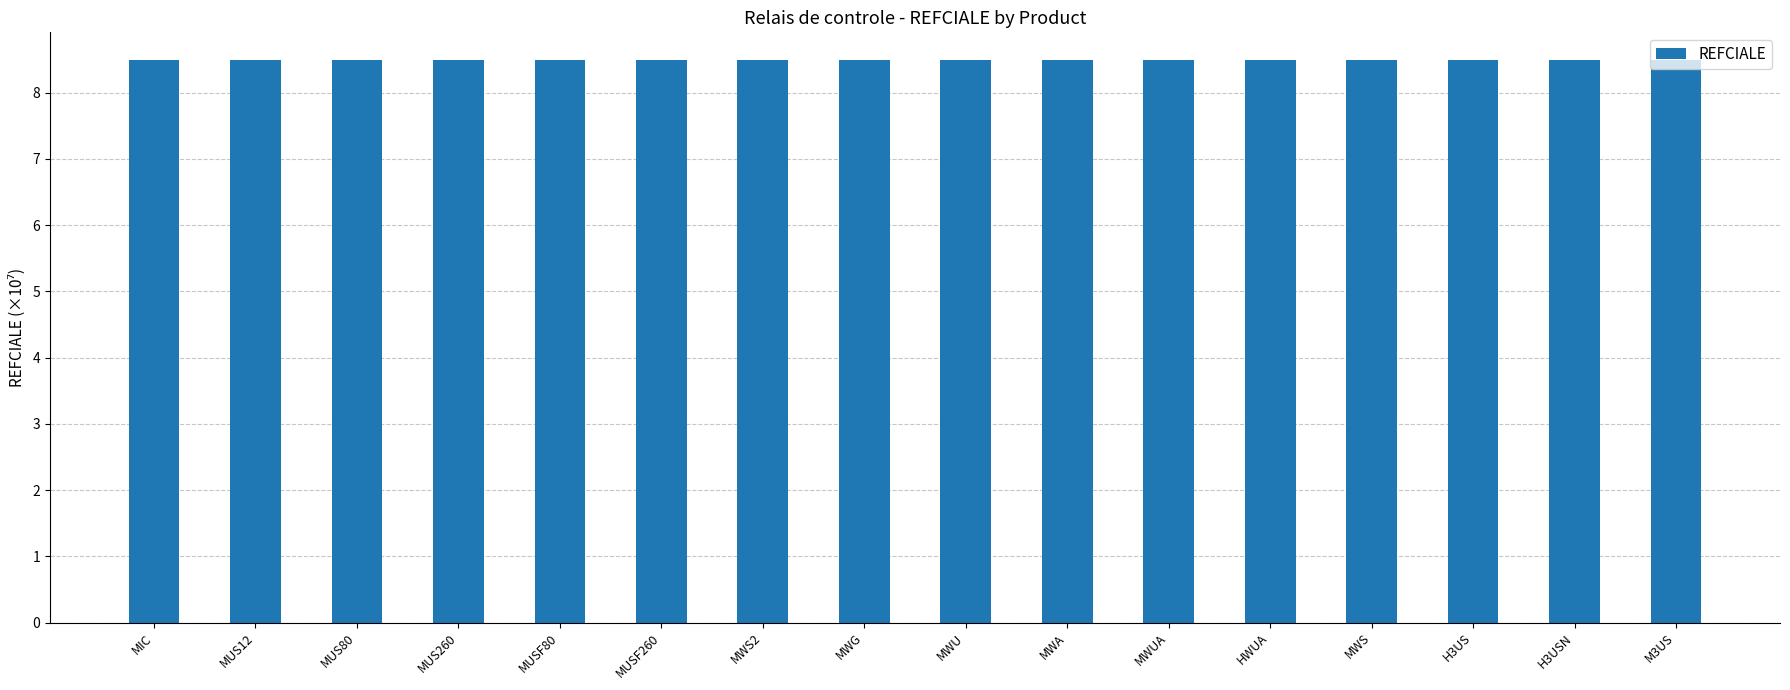

What is the label of the 2nd bar from the left?

MUS12